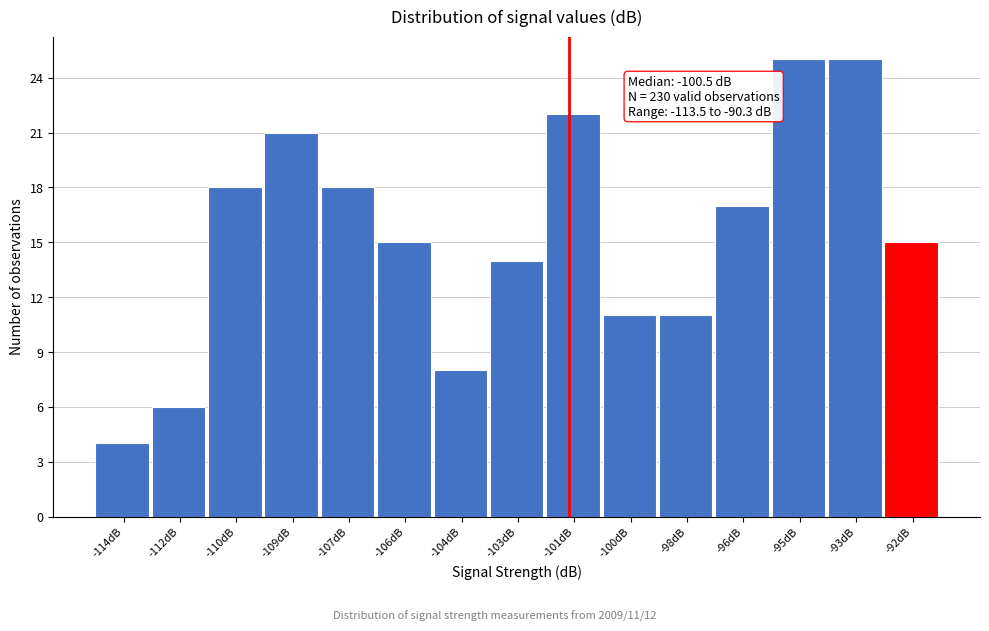

Reading right to left, transcribe all the data shown in this chart.

15	25	25	17	11	11	22	14	8	15	18	21	18	6	4